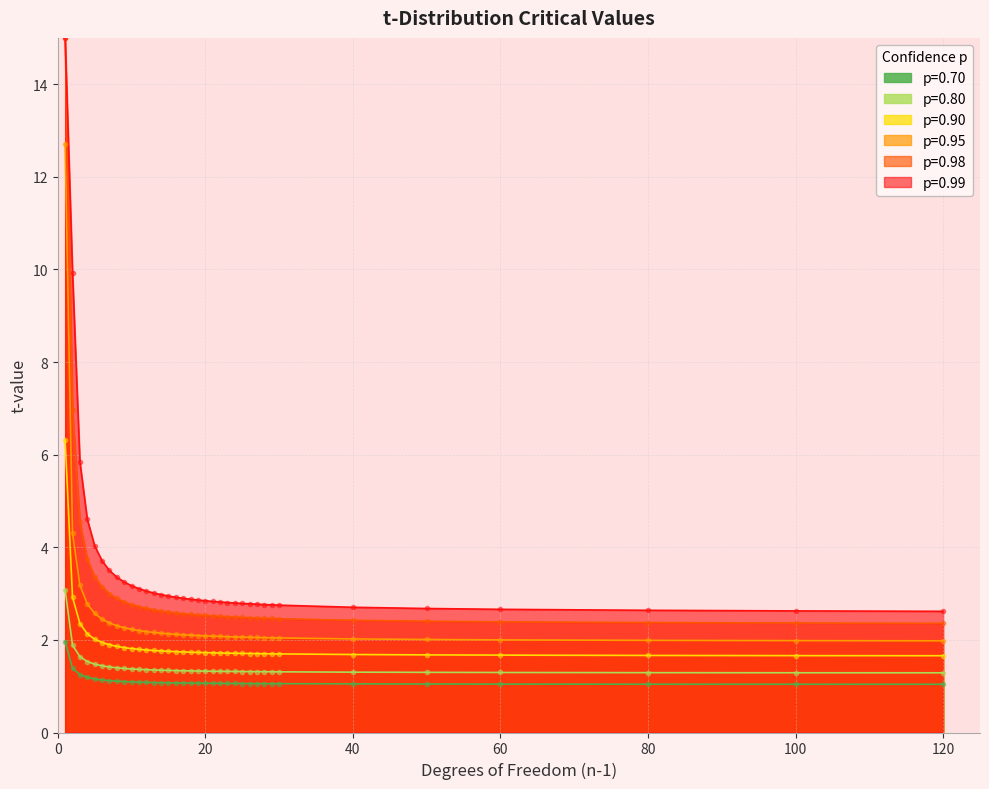

Which category has the highest value in the 0.70 series?

1